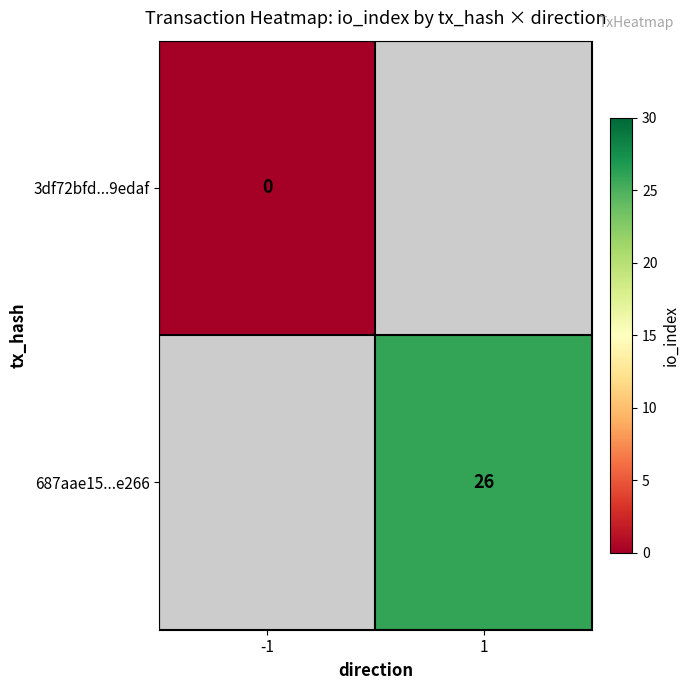

At how many categories does at least one series exceed 5?

1